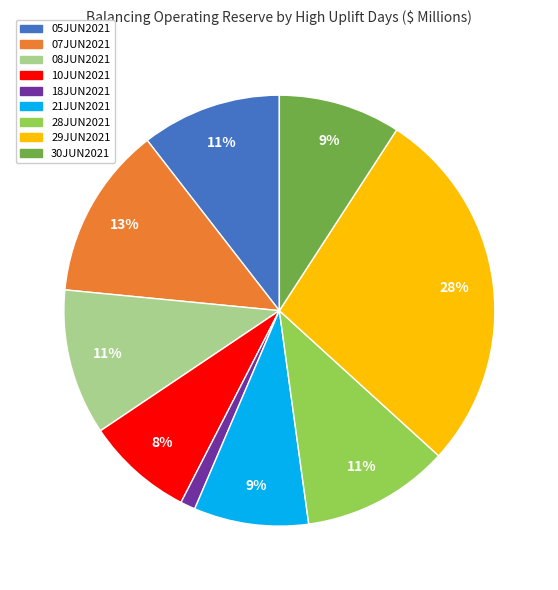

The 05JUN2021 slice represents 11% of the pie. True or false?

True